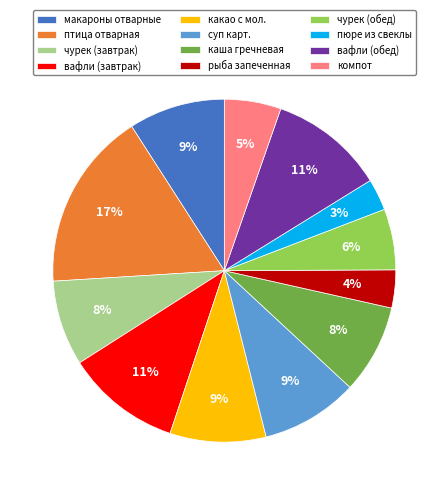

To the nearest percent, what percentage of the pie is пюре из свеклы?

3%